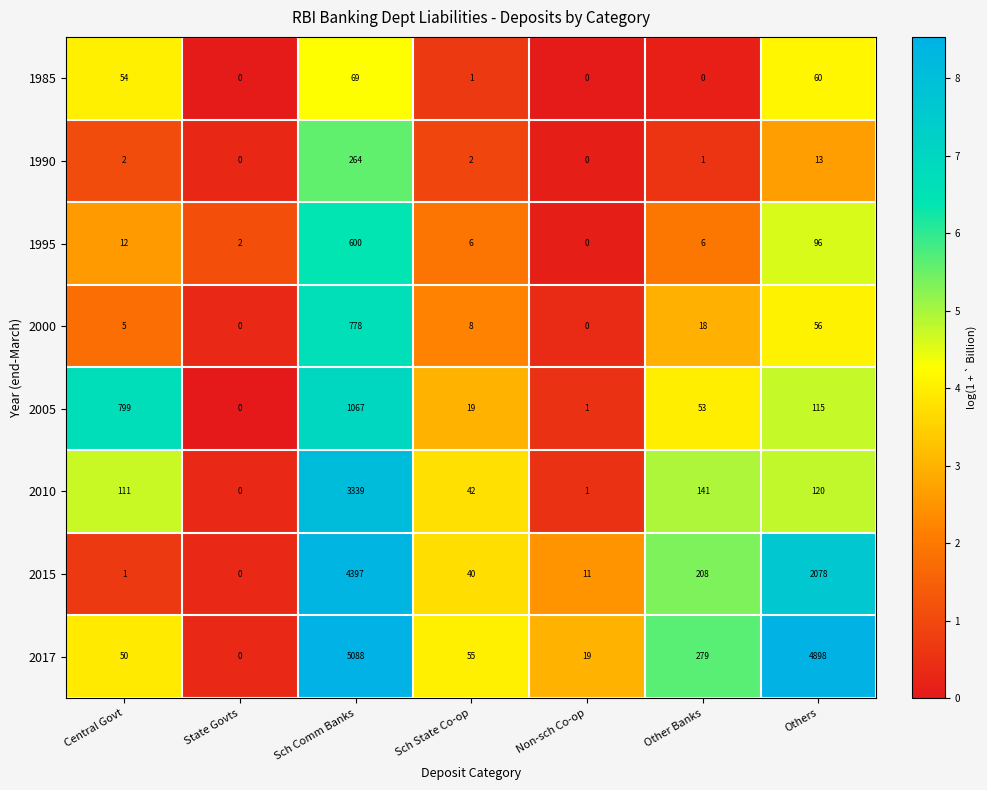

Is it true that 1990 equals 3 at Central Govt?

False